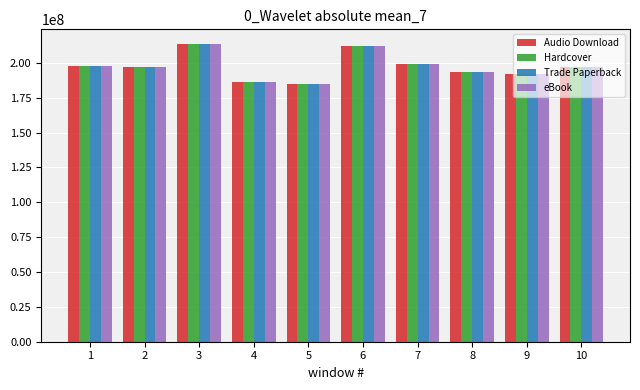

What is the difference between the maximum and minimum values in the Trade Paperback series?

28300209